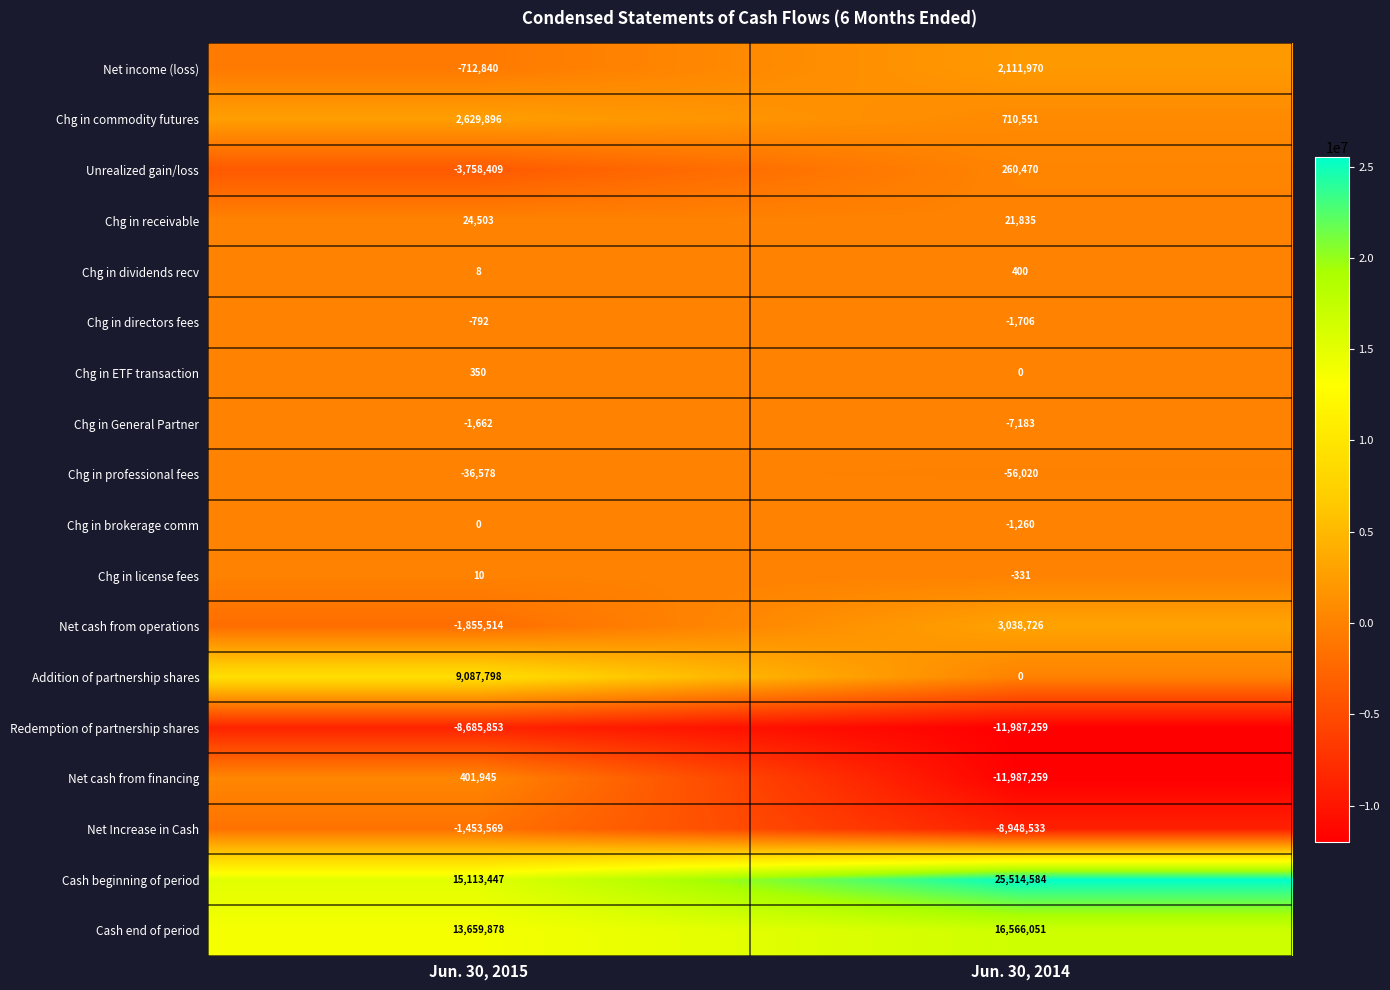

What is the greatest value displayed?

25514584